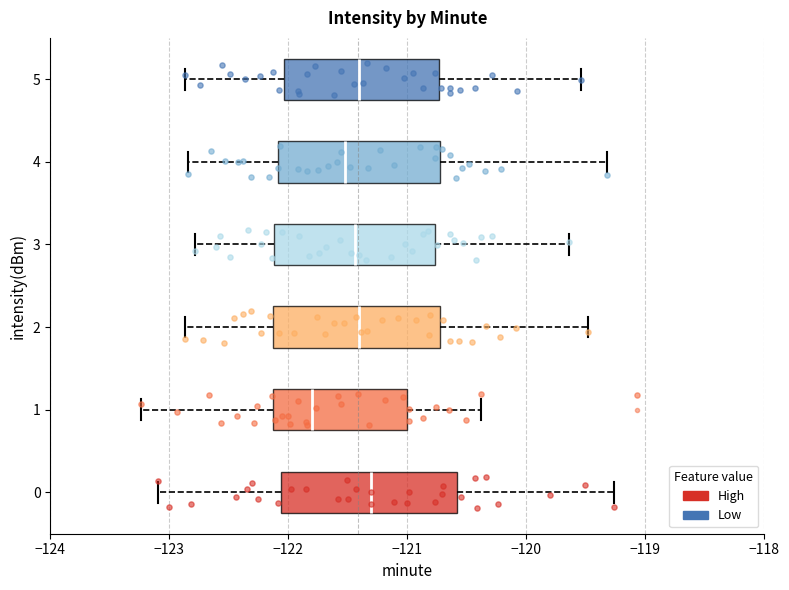

Which box has the furthest to the right median line?

0